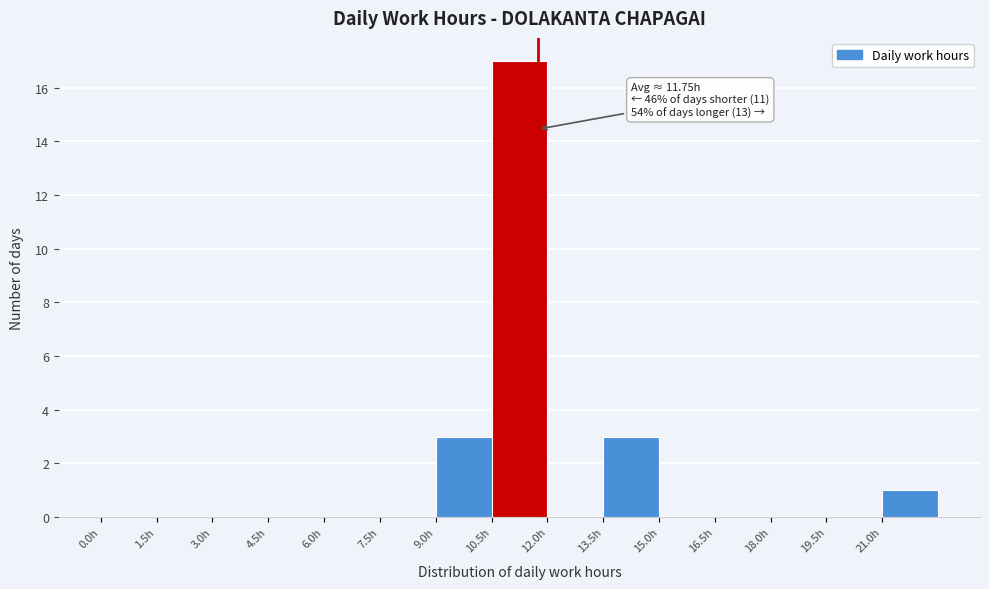

Which range on the x-axis has the tallest bar?

10.5 to 12.0